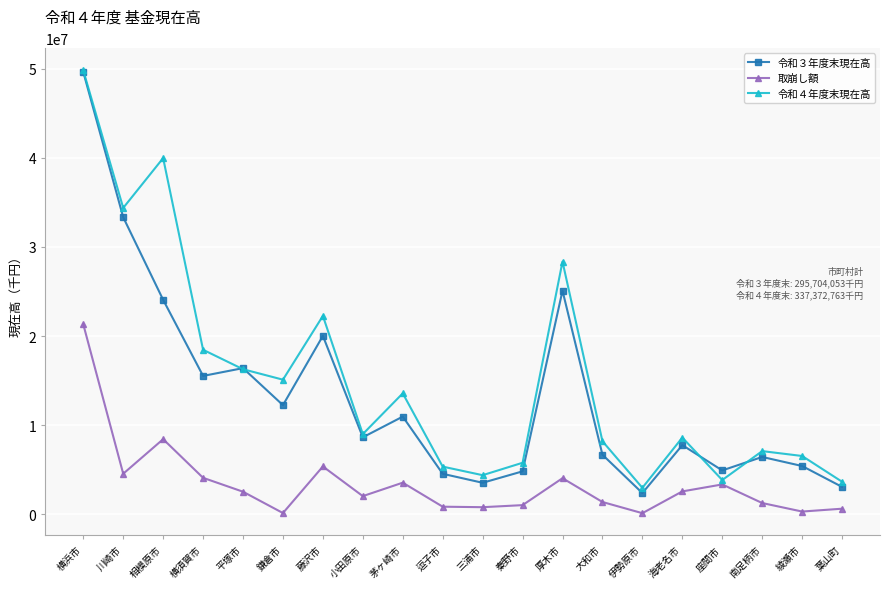

Between 厚木市 and 海老名市, which series saw the biggest shift?

令和４年度末現在高